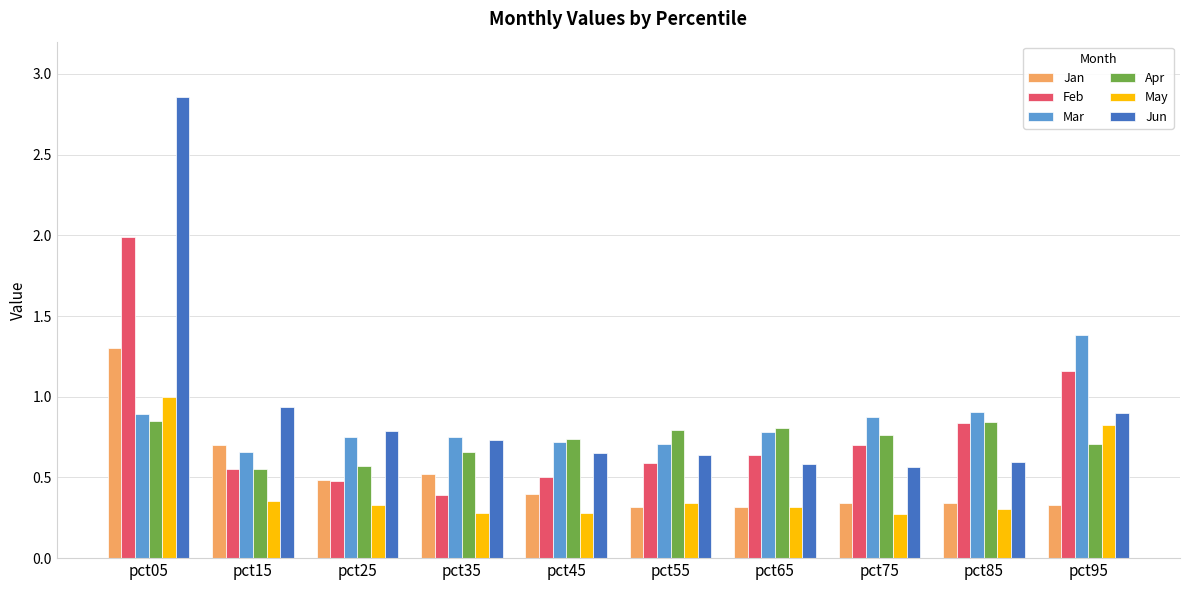

What is the sum of all May values?

4.3